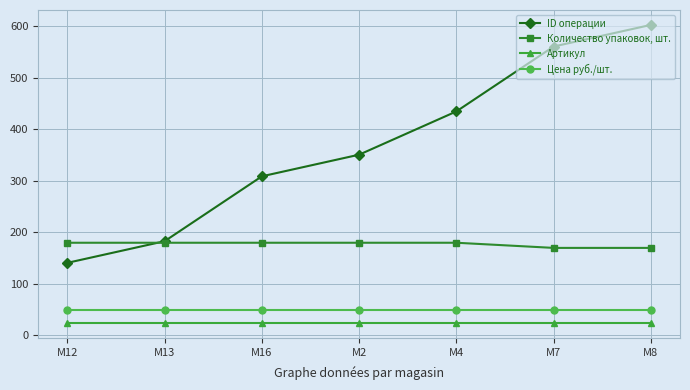

Rank the series by their maximum value, from highest to lowest.

ID операции, Количество упаковок, шт., Цена руб./шт., Артикул